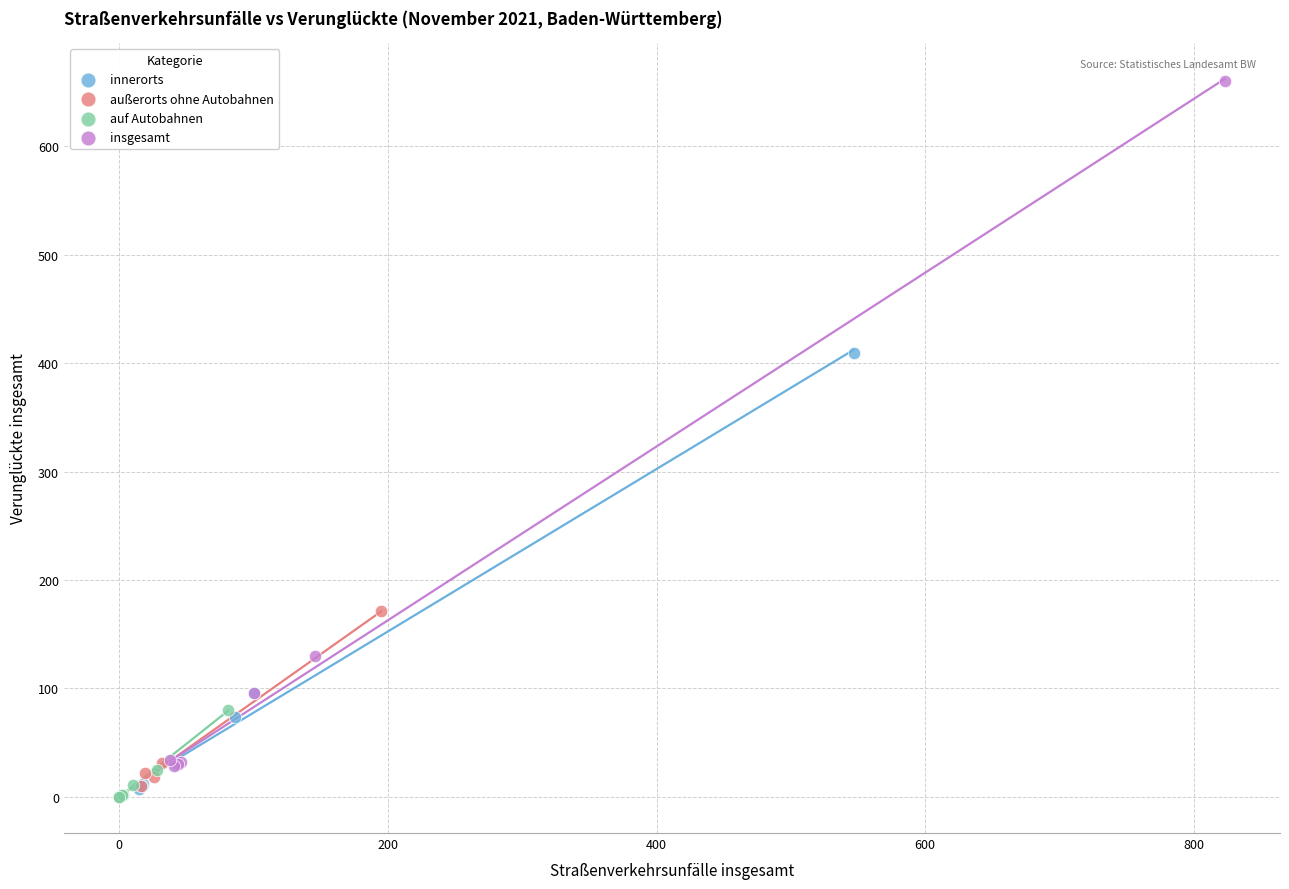

What are all the series names shown in the legend?

innerorts, außerorts ohne Autobahnen, auf Autobahnen, insgesamt